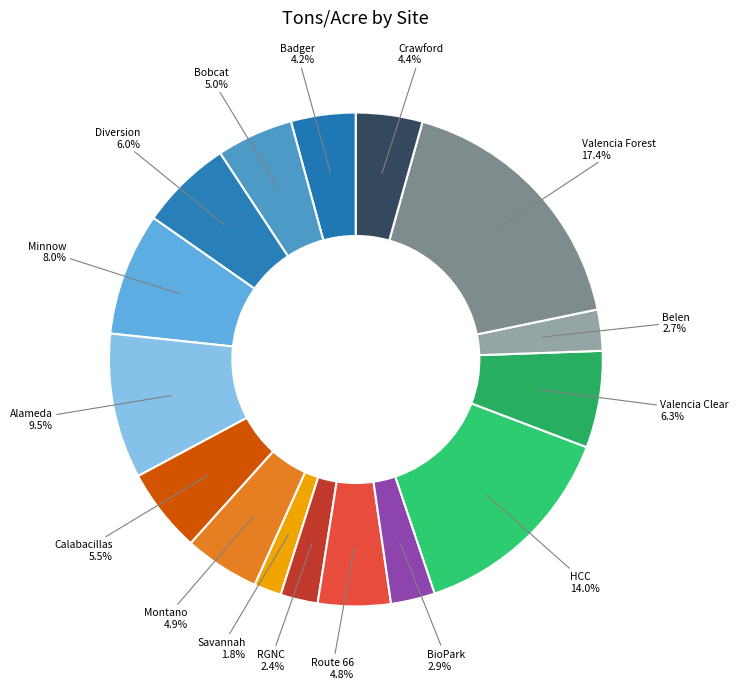

What is the ratio of the value at Valencia Clear to the value at HCC?

0.5